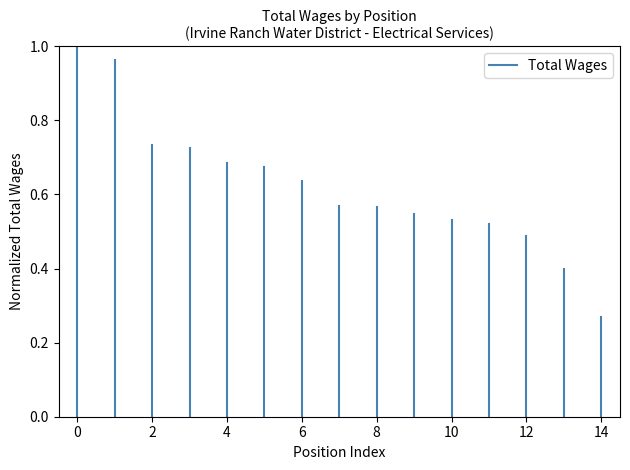

What is the sum of the values at −2 and 0?

1